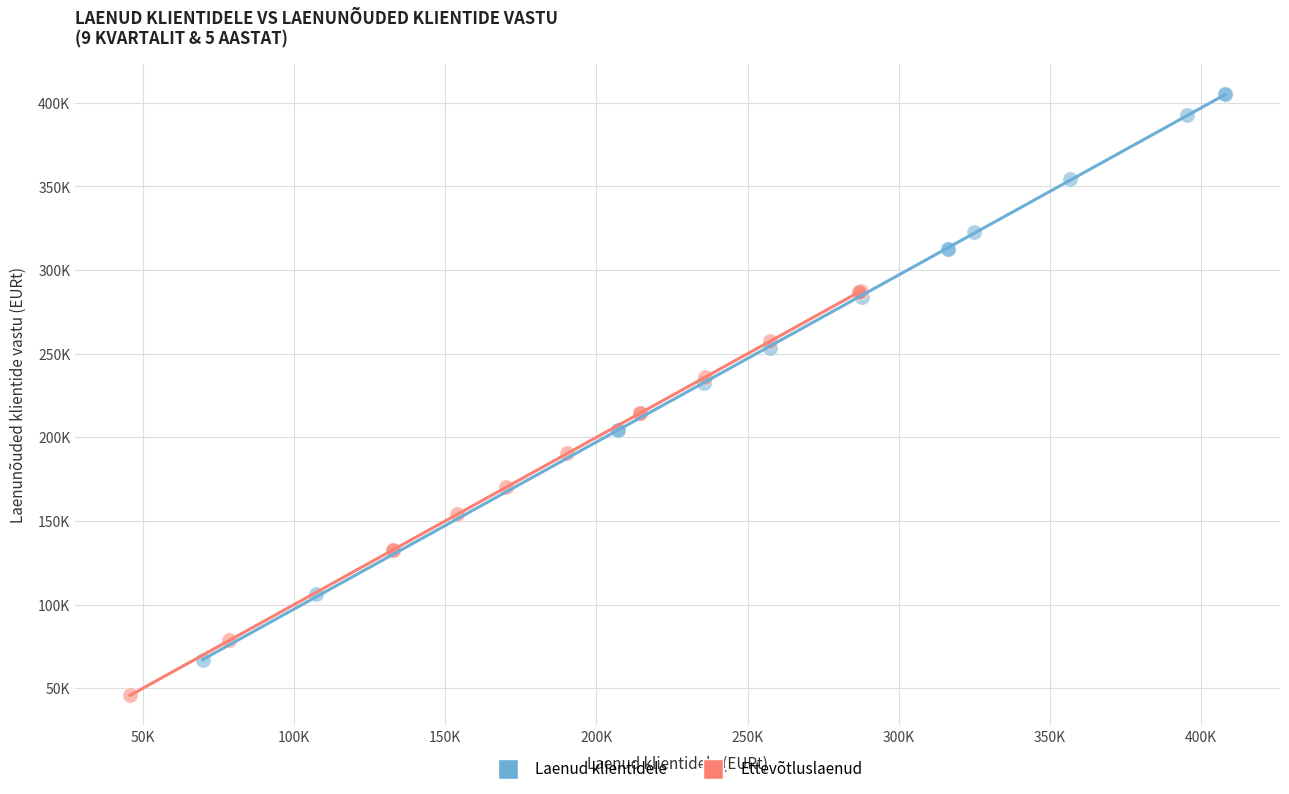

Which series reaches the minimum Y coordinate?

Ettevõtluslaenud